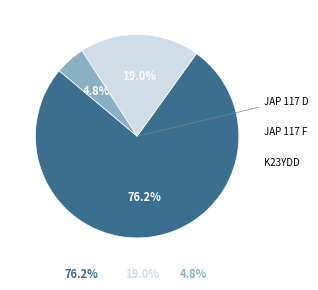

Is there a majority slice in this chart?

Yes